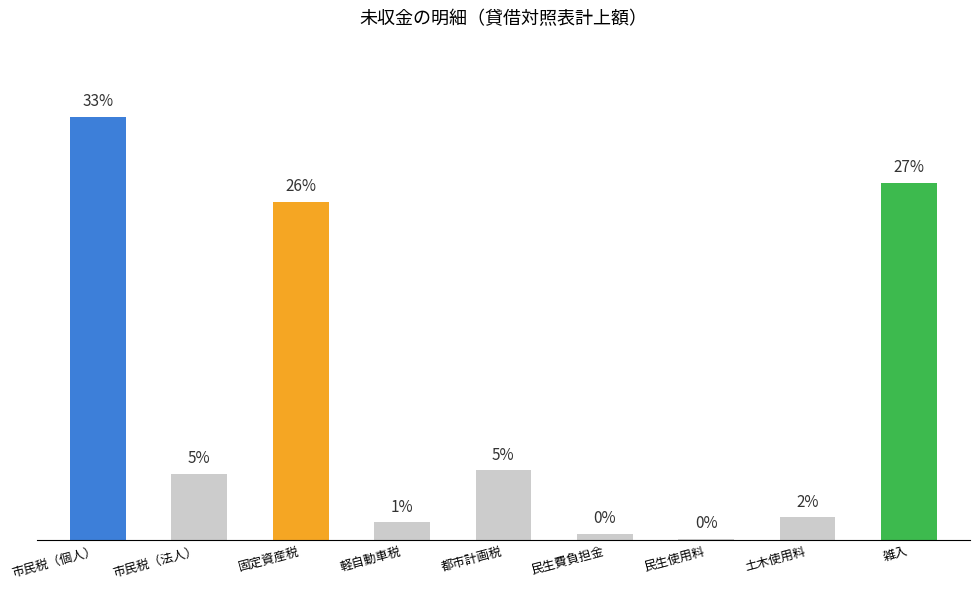

Approximately how many times larger is the value at 都市計画税 compared to 市民税（法人）?

1.1